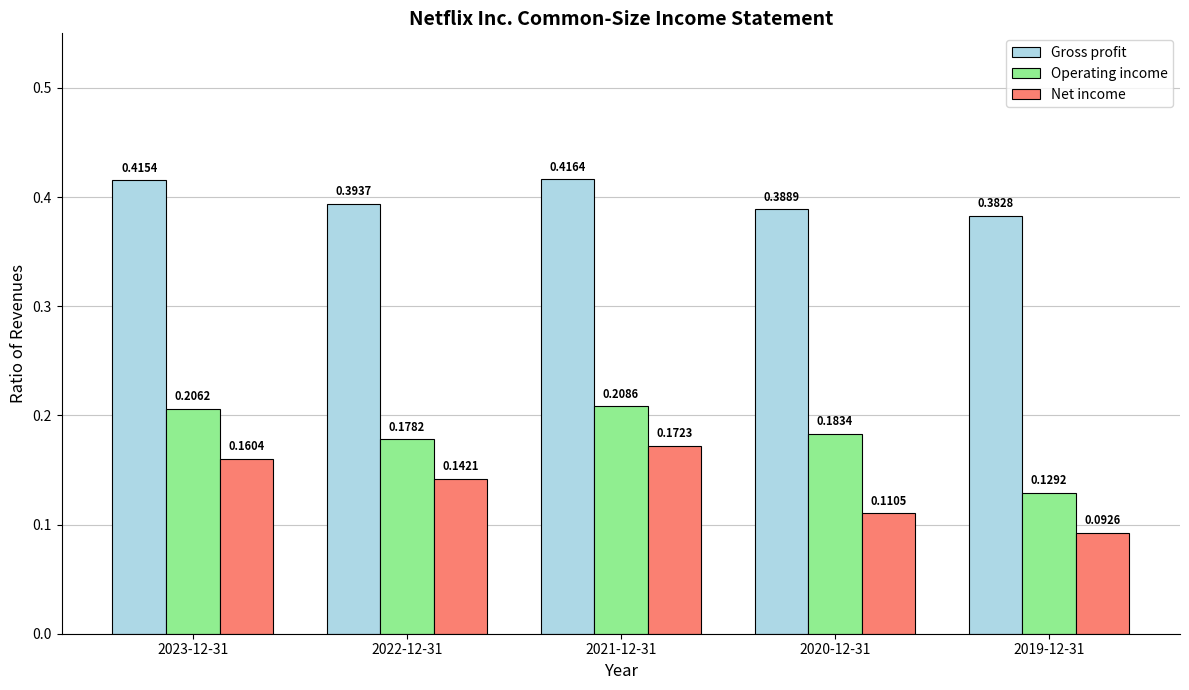

What are all the series names shown in the legend?

Gross profit, Operating income, Net income